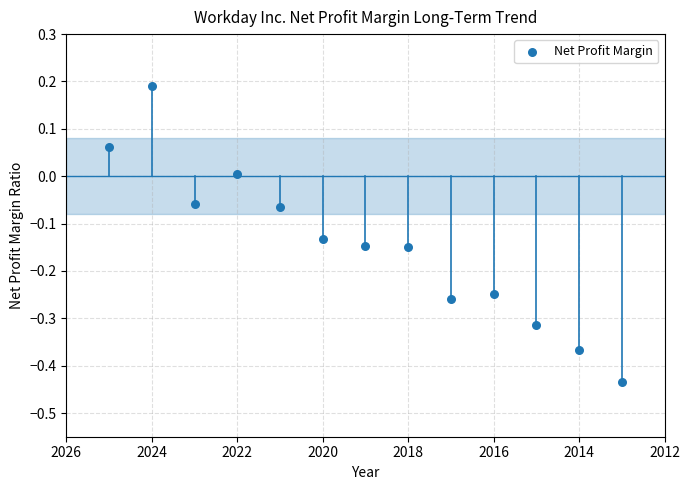

What is the range of Y values (max minus min)?

0.6